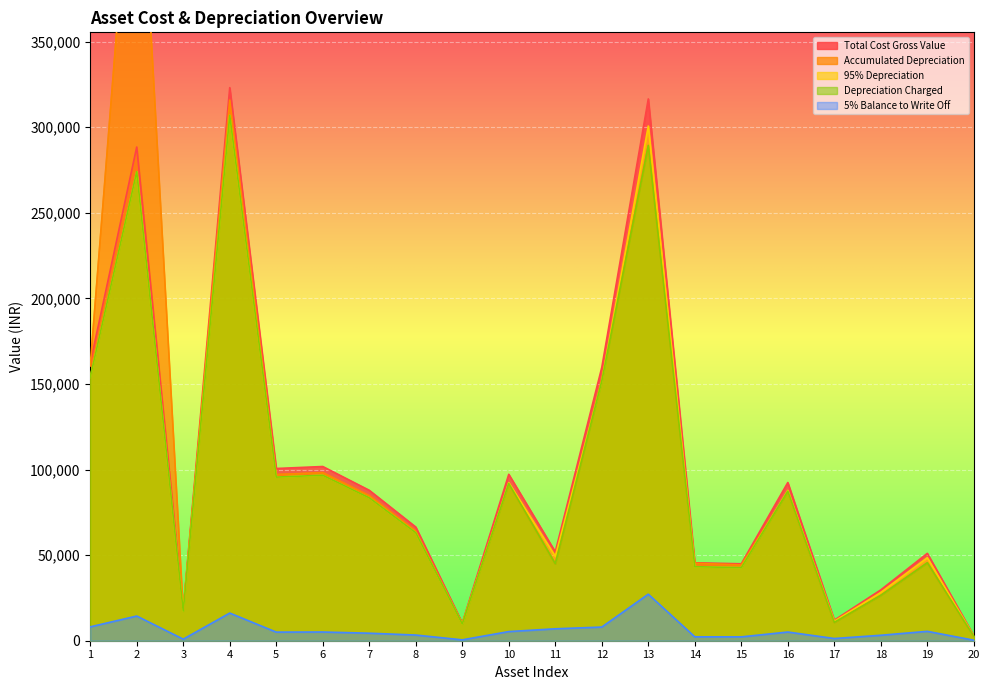

Is it true that 5% Balance to Write Off equals 12381 at 1?

False